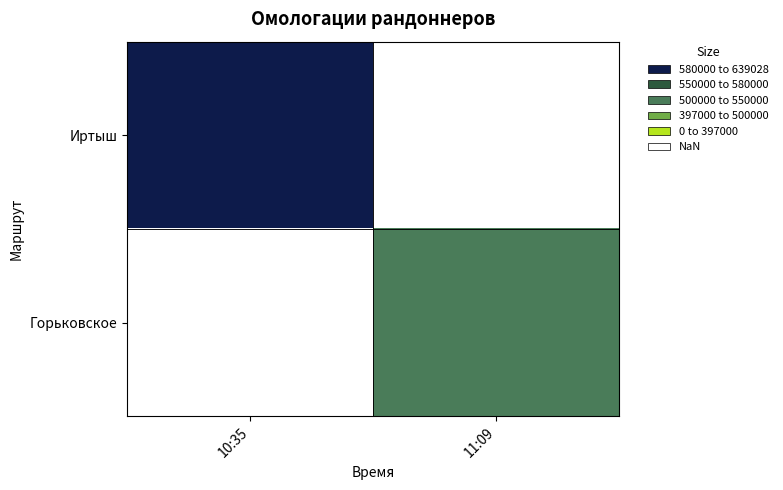

Is the value of Горьковское at 11:09 greater than the value of Иртыш at 10:35?

No